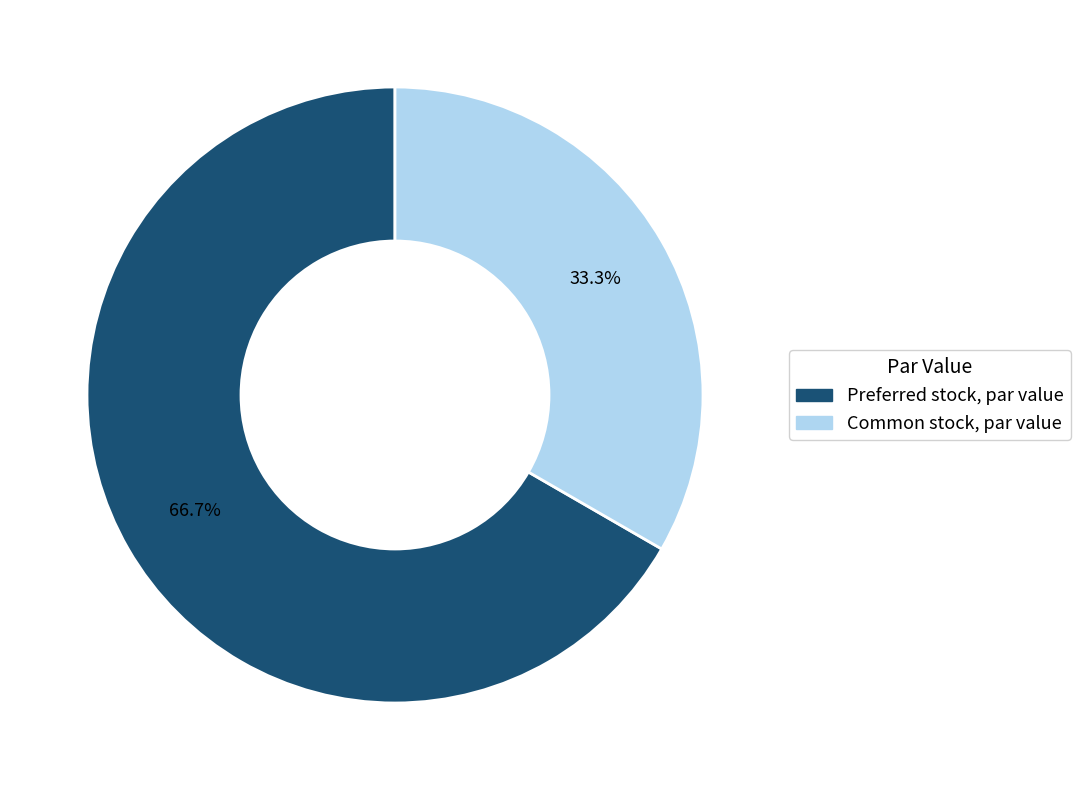

Is it true that Preferred stock, par value is 58% of the pie?

False